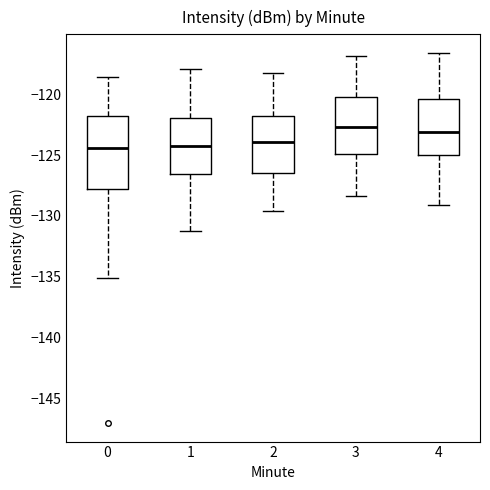

Reading left to right, read every box against the y-axis: the position of its median line, the range the box covers, and the ends of its whiskers. The values are not printed on the chart, so give them approximately, as read against the axis.

0: median -124.5, box -128.0 to -122.0, whiskers -135.0 to -118.5
1: median -124.0, box -126.5 to -122.0, whiskers -131.5 to -118.0
2: median -124.0, box -126.5 to -121.5, whiskers -129.5 to -118.0
3: median -122.5, box -125.0 to -120.0, whiskers -128.5 to -117.0
4: median -123.0, box -125.0 to -120.5, whiskers -129.0 to -116.5